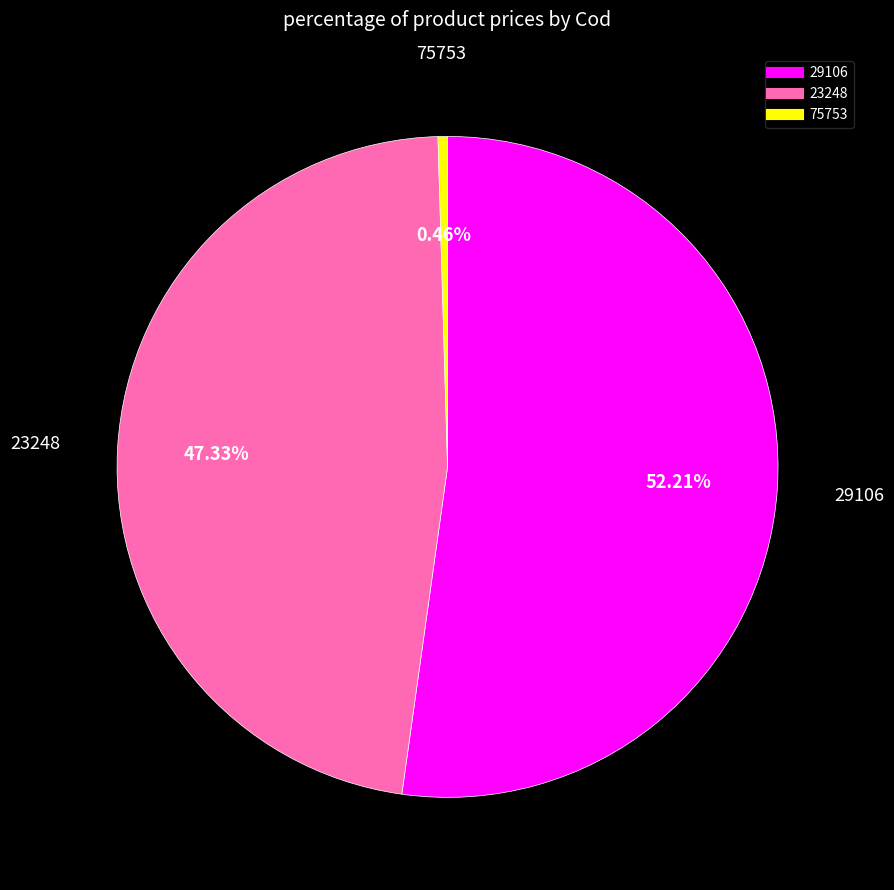

What percentage is NOT represented by 23248?

52.7%